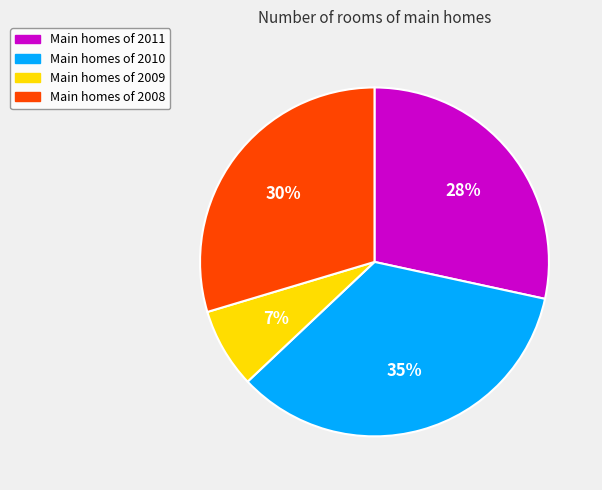

To the nearest percent, what is the average slice percentage?

25%